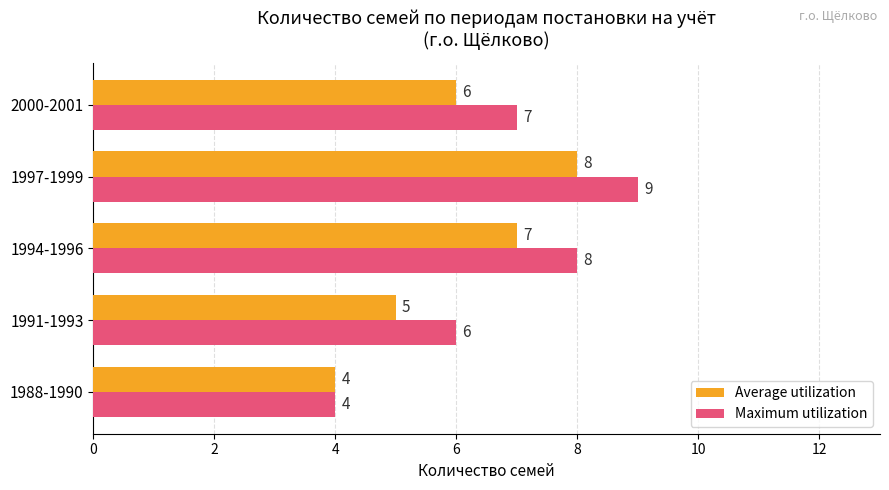

Which series has the widest spread of values?

Maximum utilization